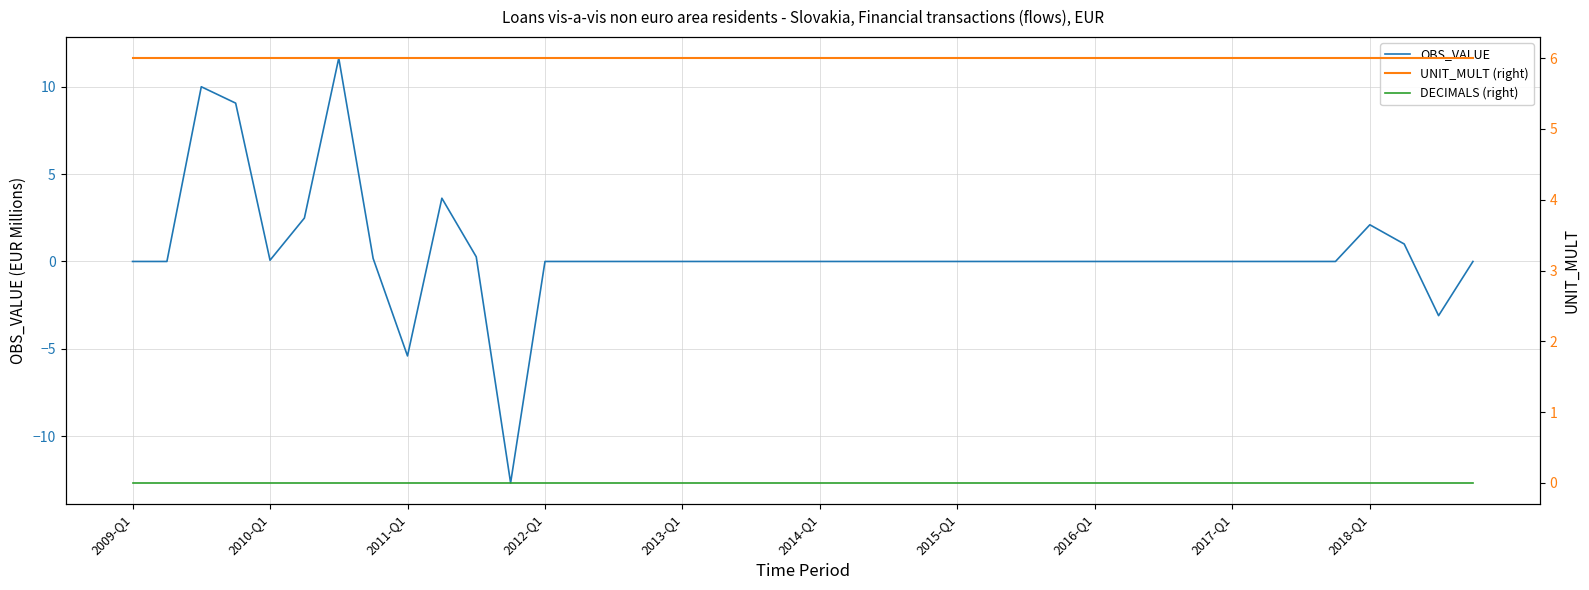

Does the chart display data point markers on the line(s)?

No